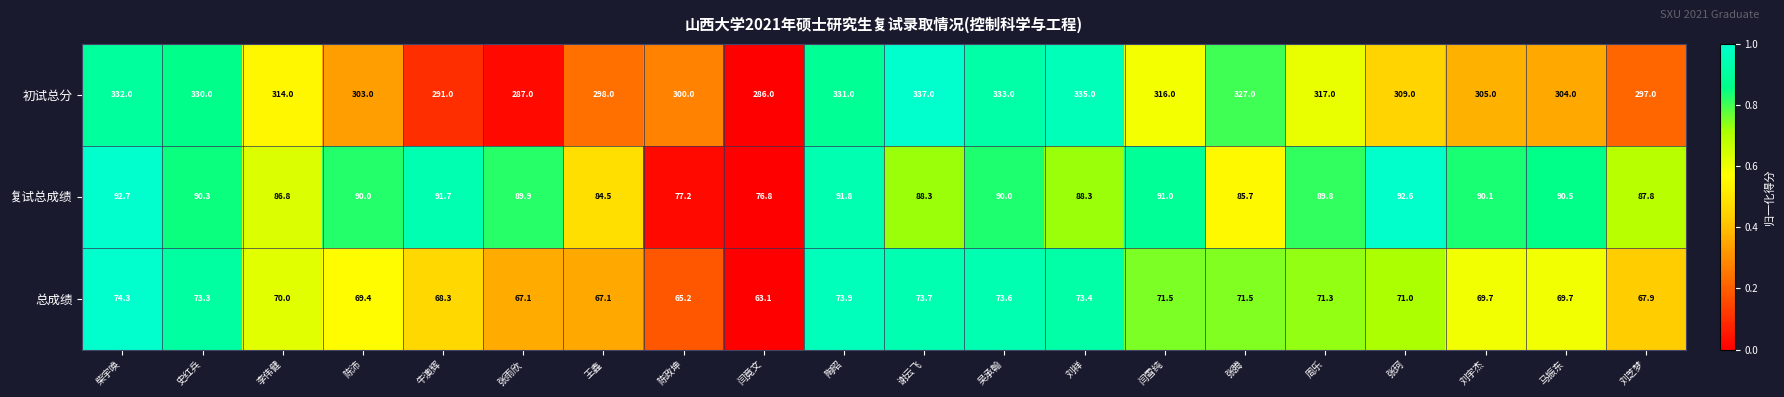

Is the value of 初试总分 at 王鑫 greater than the value of 总成绩 at 刘芝梦?

Yes